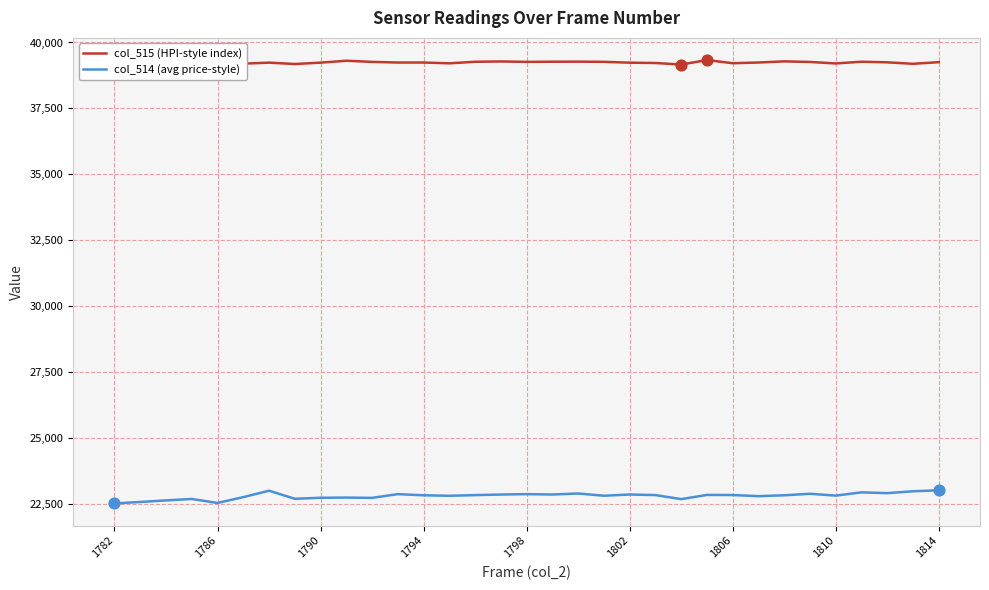

Which series has the largest total across all categories?

col_515 (HPI-style index)